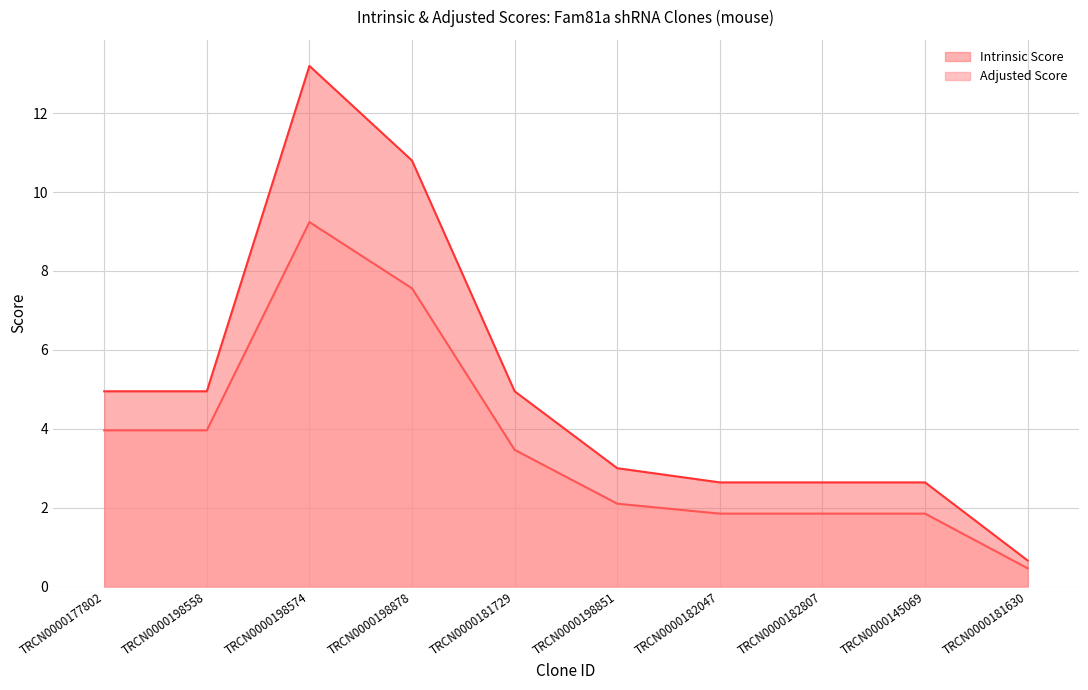

What is the label of the 3rd point from the right?

TRCN0000182807